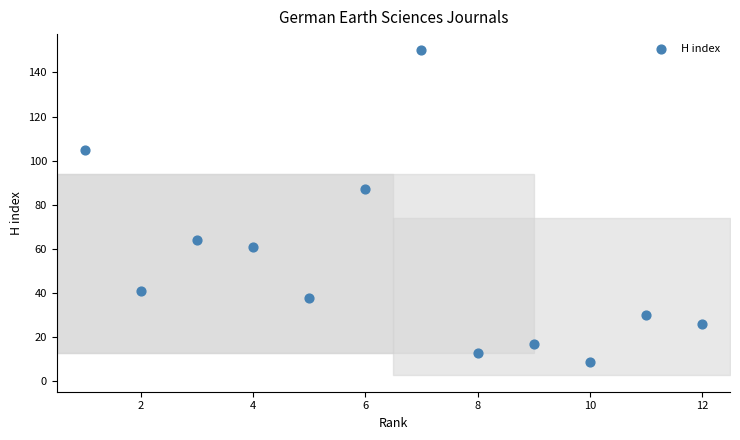

What is the range of Y values (max minus min)?

141